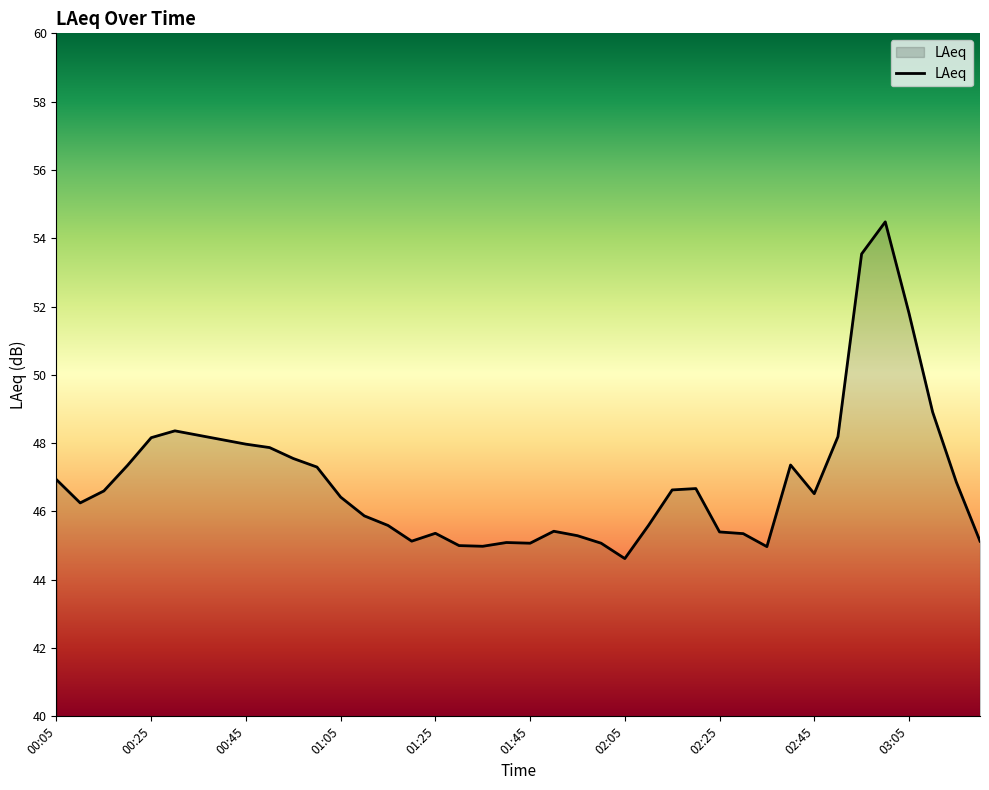

What is the difference between the maximum and minimum values?

9.9